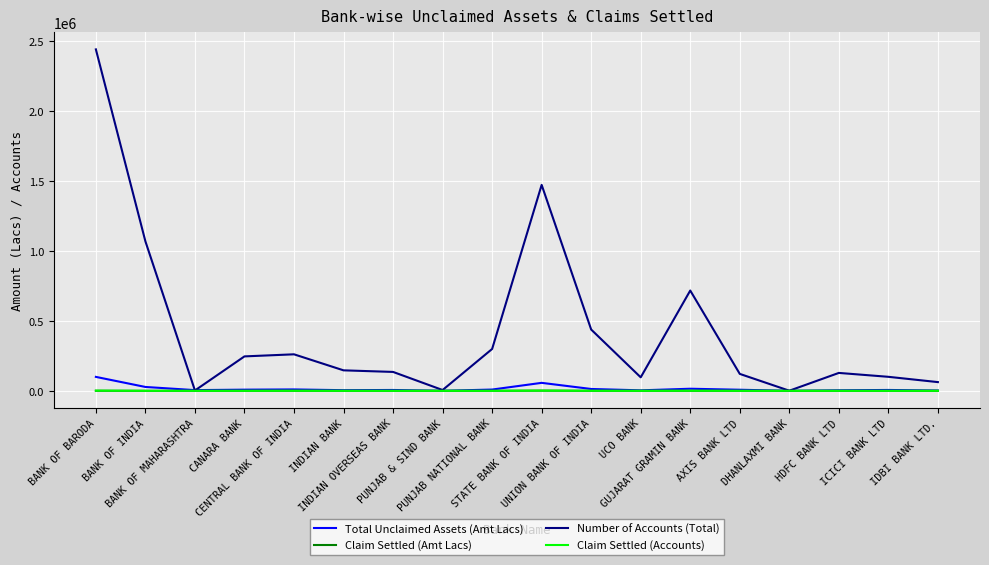

Which series has the largest total across all categories?

Number of Accounts (Total)